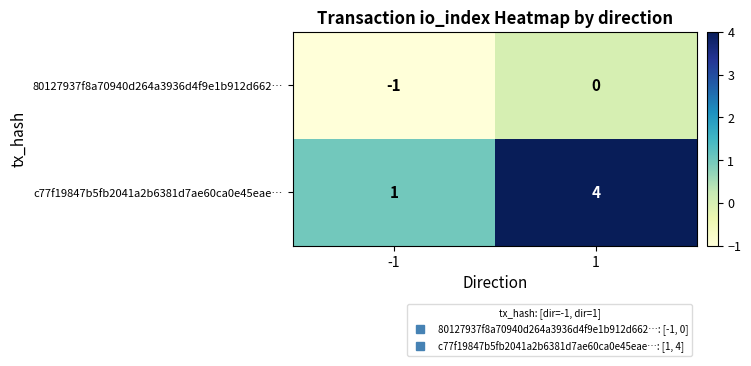

What is the spread (max minus min) of values at 1?

4